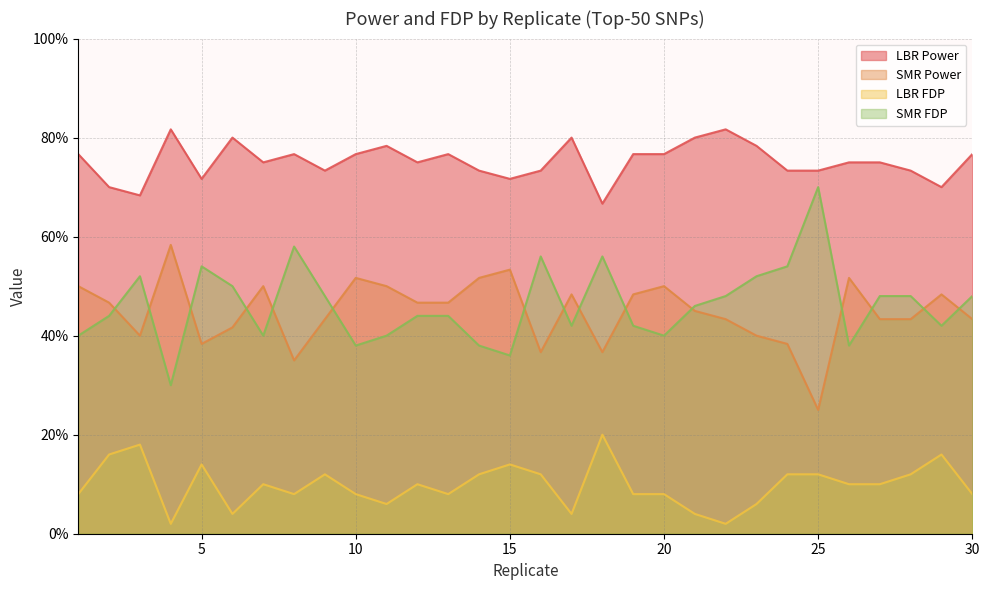

What is the value of the LBR FDP point at the 5th from the left?

0.1